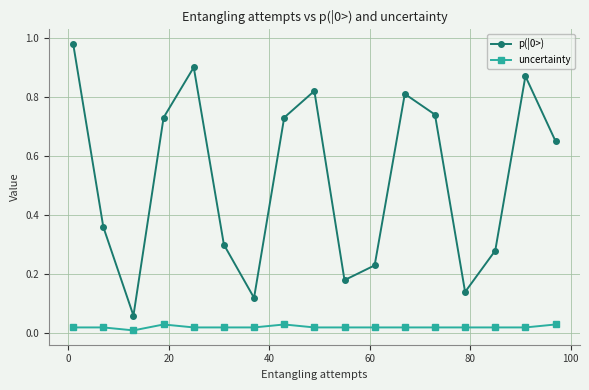

True or false: uncertainty and p(|0>) intersect in this chart.

False